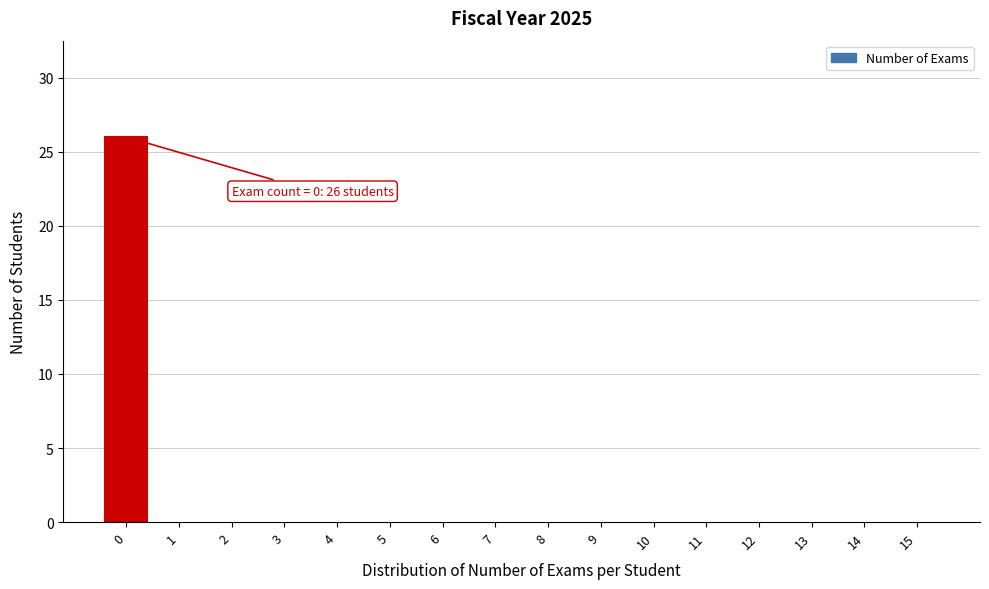

Reading right to left, extract all data points from this chart.

15=0	14=0	13=0	12=0	11=0	10=0	9=0	8=0	7=0	6=0	5=0	4=0	3=0	2=0	1=0	0=26